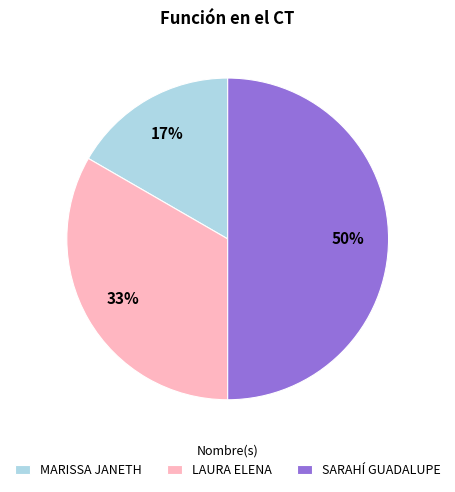

Between SARAHÍ GUADALUPE and LAURA ELENA, which is larger?

SARAHÍ GUADALUPE